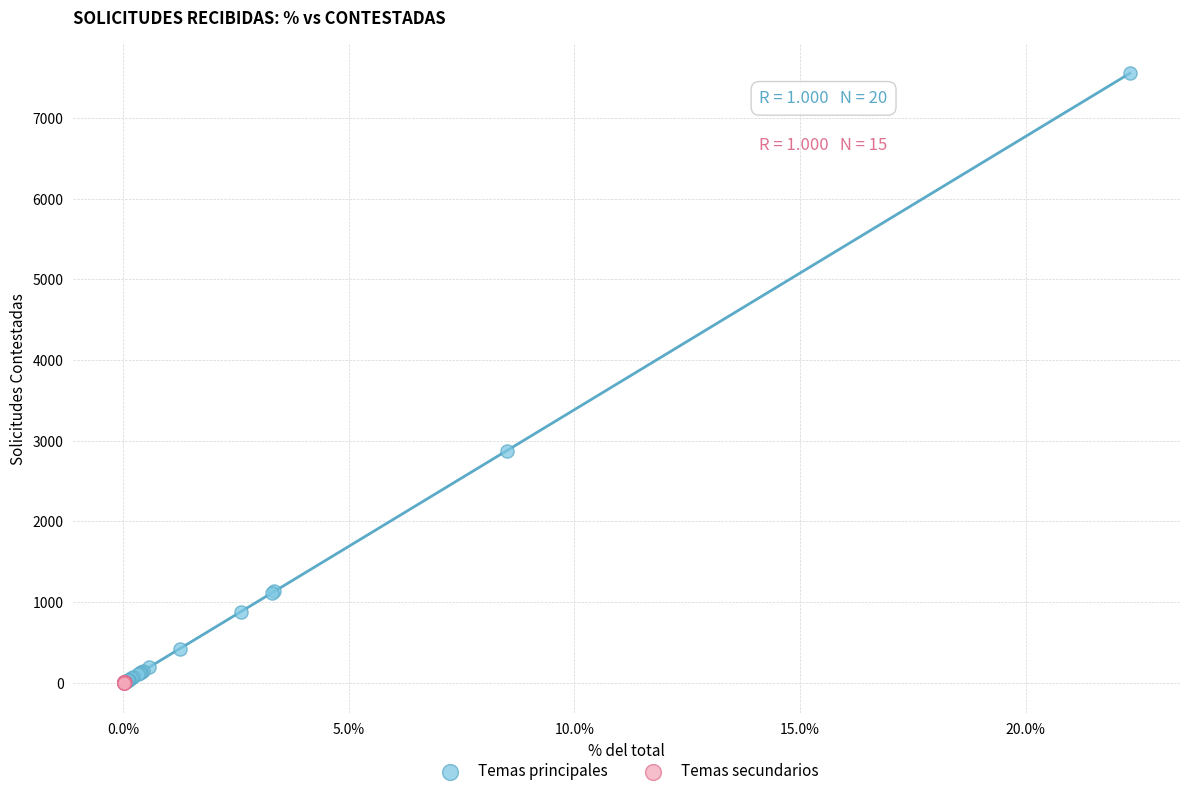

Which series reaches the maximum Y coordinate?

Temas principales